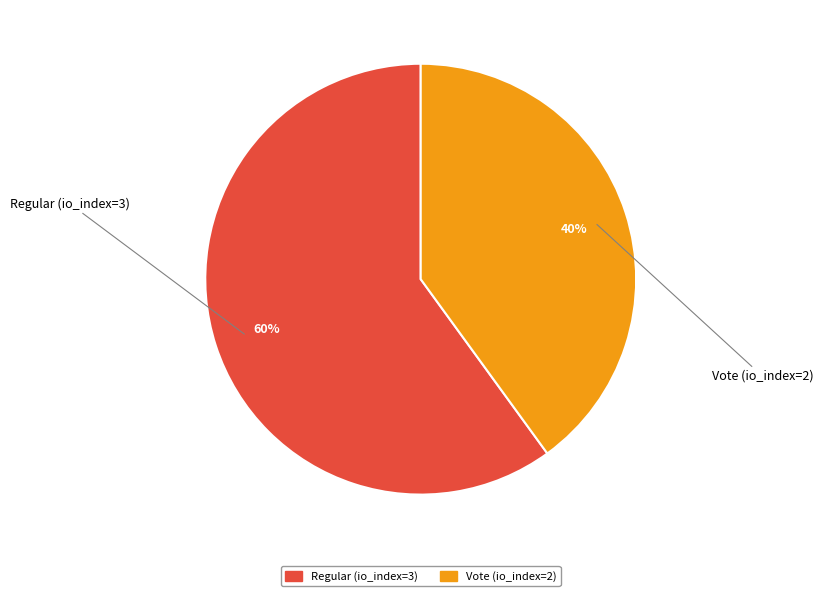

Rank the categories by value from highest to lowest.

Regular (io_index=3), Vote (io_index=2)